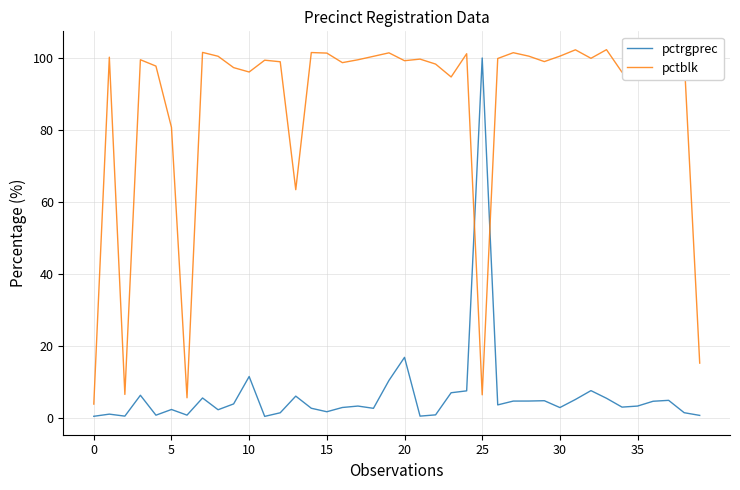

Which series has the largest total across all categories?

pctblk